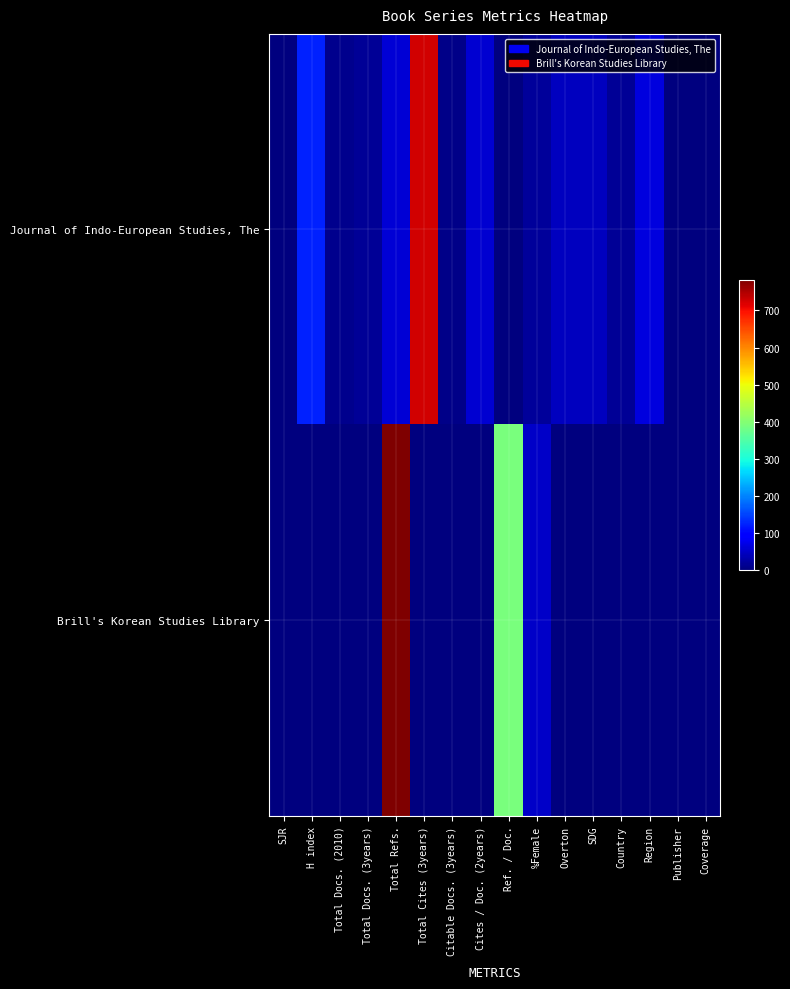

Reading right to left, transcribe all the data shown in this chart.

Journal of Indo-European Studies, The: Coverage=0	Publisher=0	Region=65	Country=17	SDG=44	Overton=45	%Female=19	Ref. / Doc.=0	Cites / Doc. (2years)=56	Citable Docs. (3years)=9	Total Cites (3years)=727	Total Refs.=60	Total Docs. (3years)=16	Total Docs. (2010)=10	H index=123	SJR=0
Brill's Korean Studies Library: Coverage=0	Publisher=0	Region=0	Country=0	SDG=0	Overton=0	%Female=50	Ref. / Doc.=391	Cites / Doc. (2years)=0	Citable Docs. (3years)=0	Total Cites (3years)=0	Total Refs.=783	Total Docs. (3years)=0	Total Docs. (2010)=2	H index=1	SJR=0